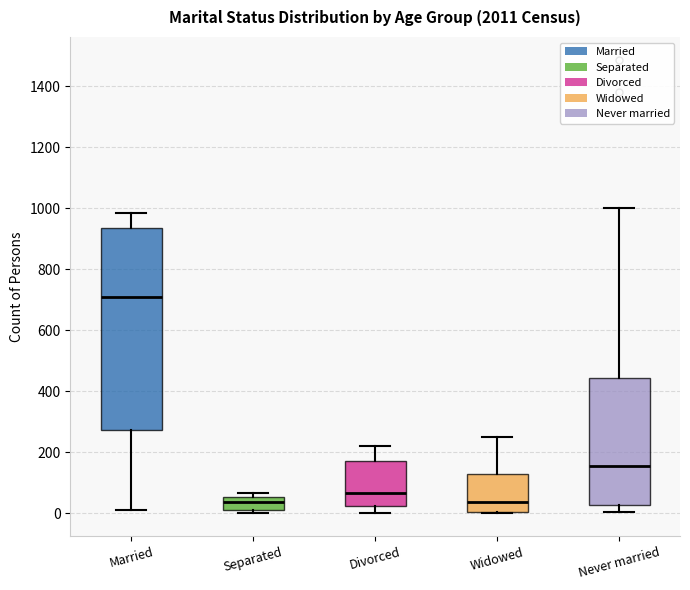

Reading left to right, transcribe this box plot: for each box, give where its median line is, the range the box spans, and where its two whiskers end, as read against the y-axis. The values are not printed on the chart, so give them approximately, as read against the axis.

Married: median 700, box 280 to 940, whiskers 20 to 980
Separated: median 40, box 20 to 60, whiskers 0 to 60 (just above the box's upper edge)
Divorced: median 60, box 20 to 180, whiskers 0 to 220
Widowed: median 40, box 0 to 120, whiskers 0 to 260
Never married: median 160, box 20 to 440, whiskers 0 to 1000